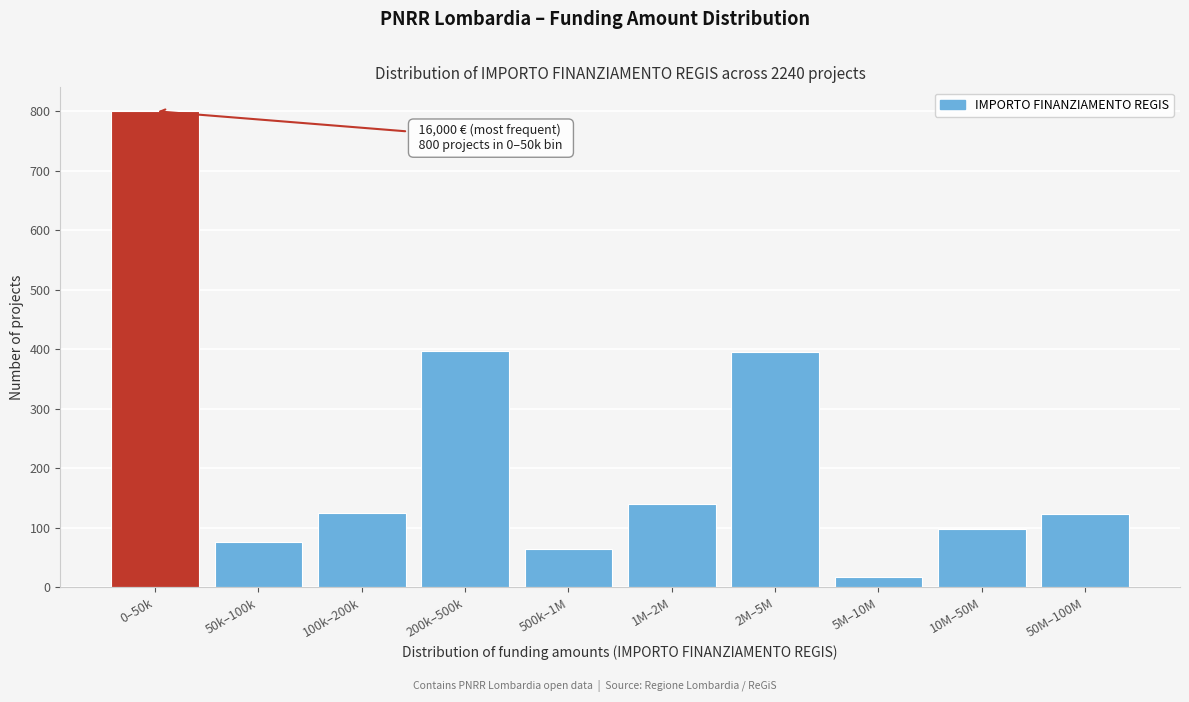

The chart shows a value of 125 at 100k–200k. True or false?

True